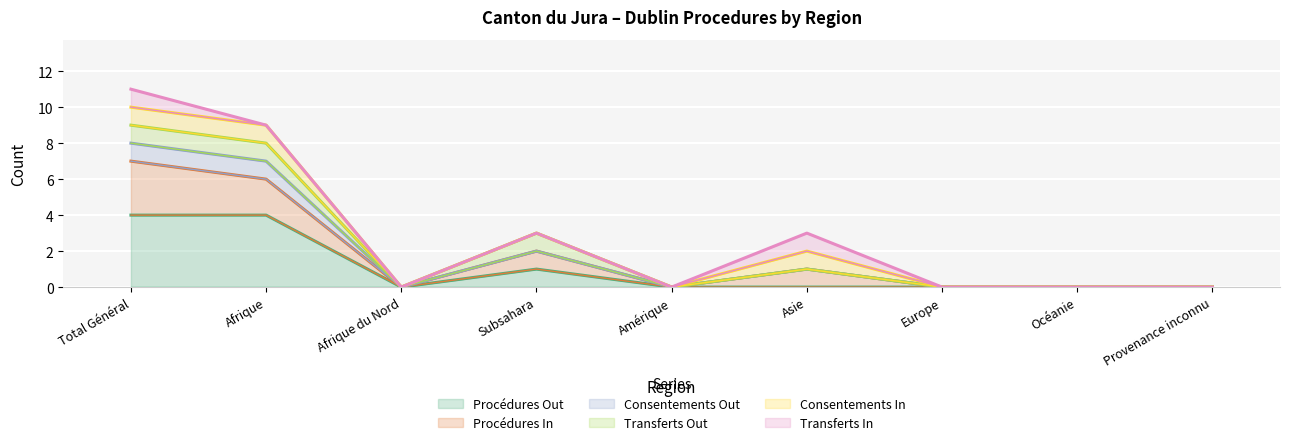

Rank the categories by Procédures Out value from lowest to highest.

Afrique du Nord, Amérique, Asie, Europe, Océanie, Provenance inconnu, Subsahara, Total Général, Afrique